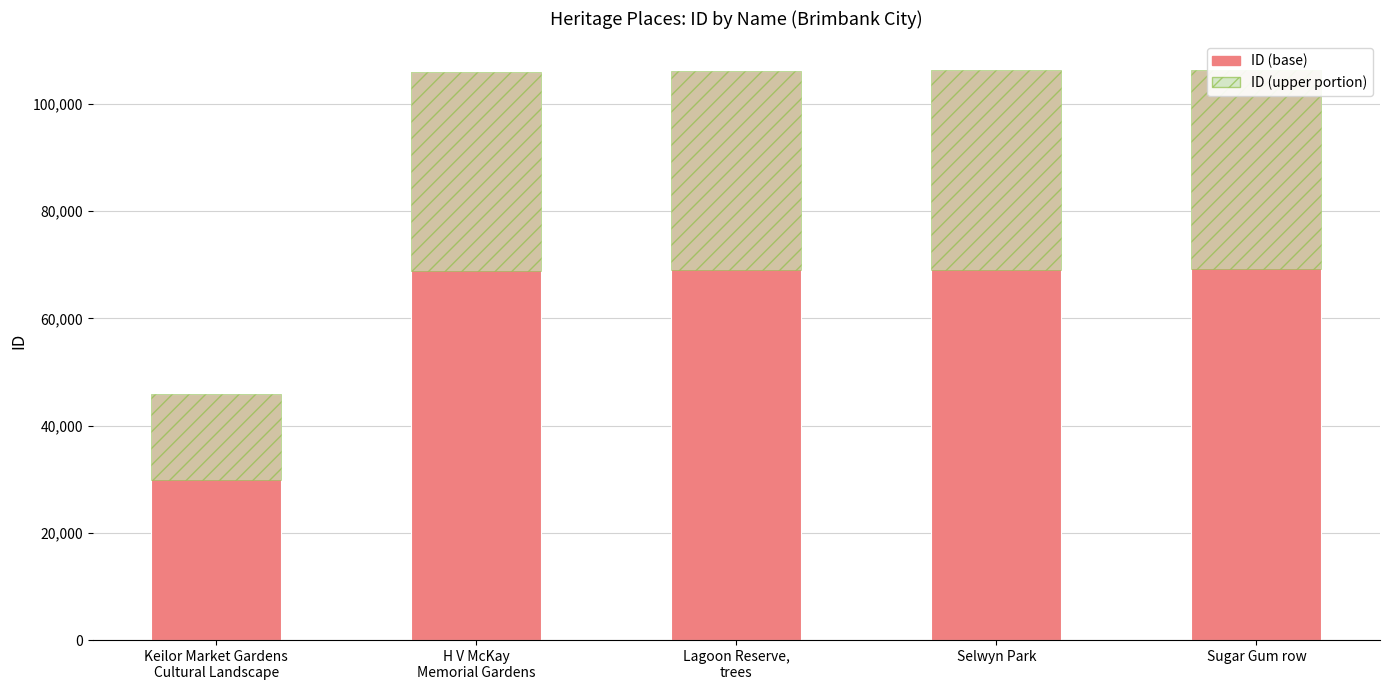

What value does the data have at Sugar Gum row, to the nearest 10?

106380